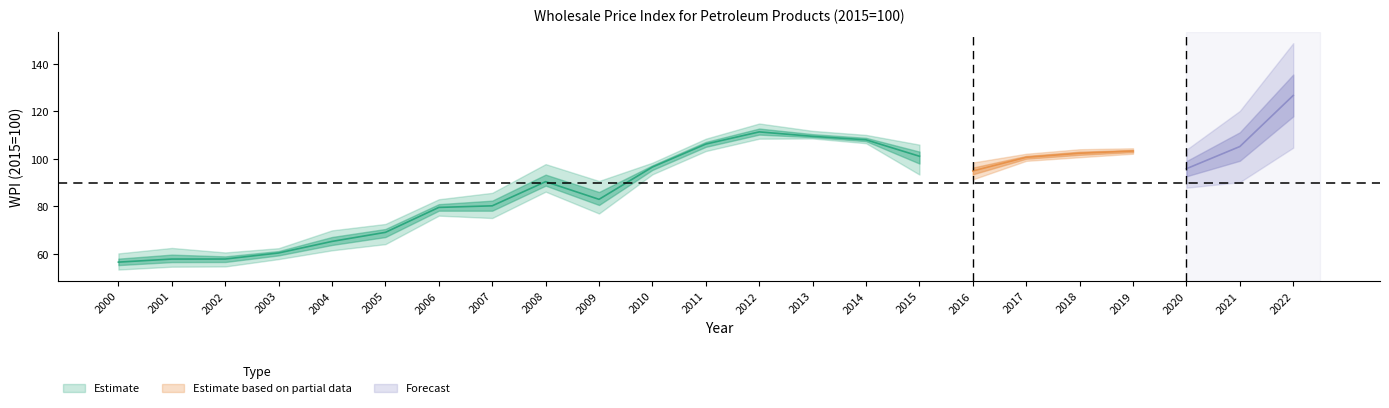

How many data points does each series have?

23